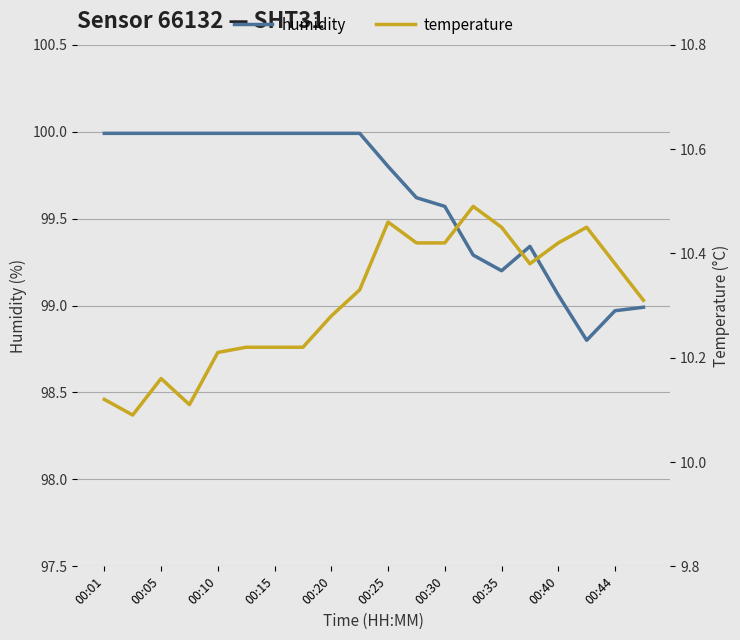

What is the lowest value of the humidity series?

98.8